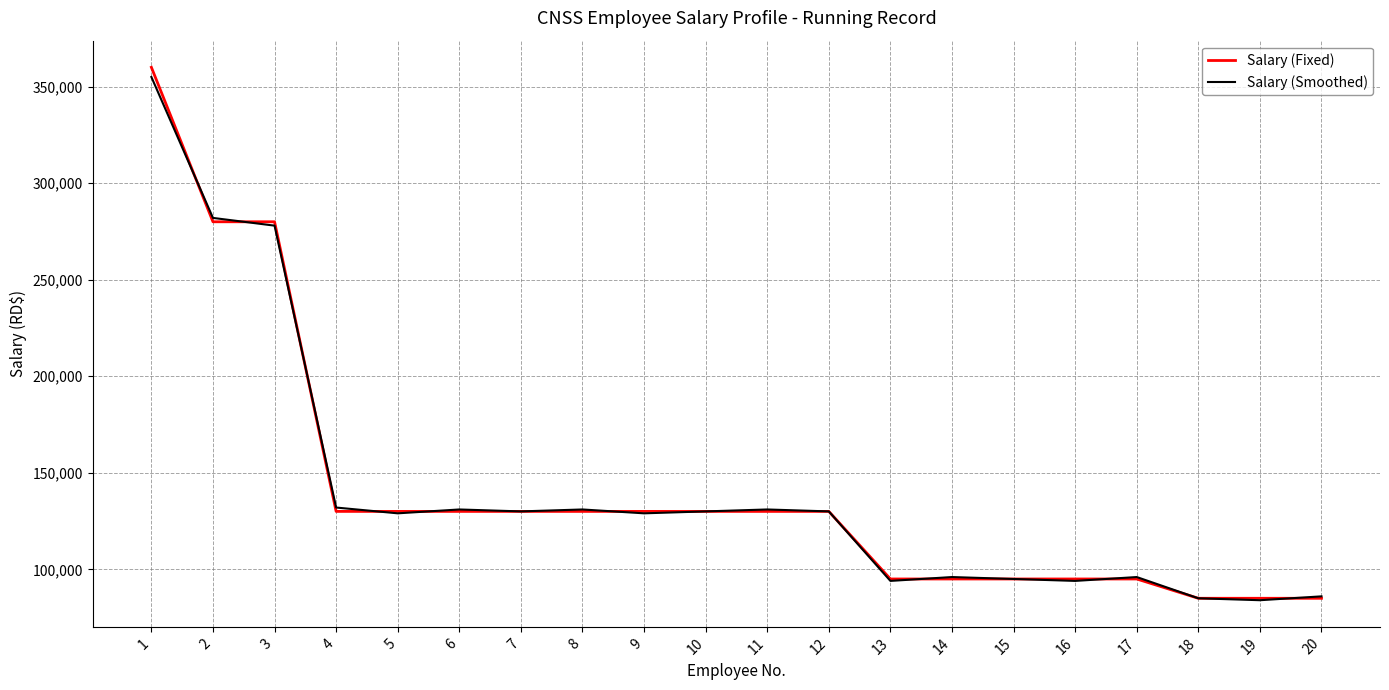

What is the maximum value shown in the chart?

360000